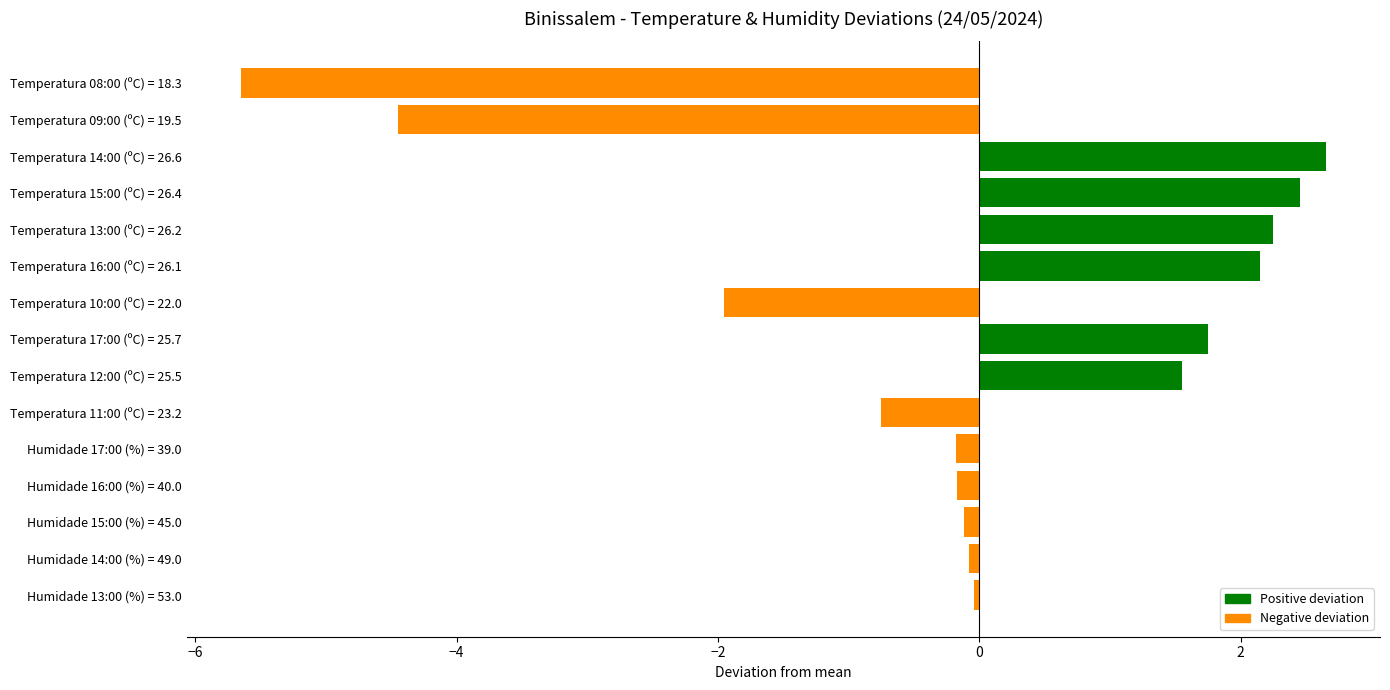

What is the change in value from Temperatura 11:00 (ºC) = 23.2 to Temperatura 16:00 (ºC) = 26.1?

+2.9